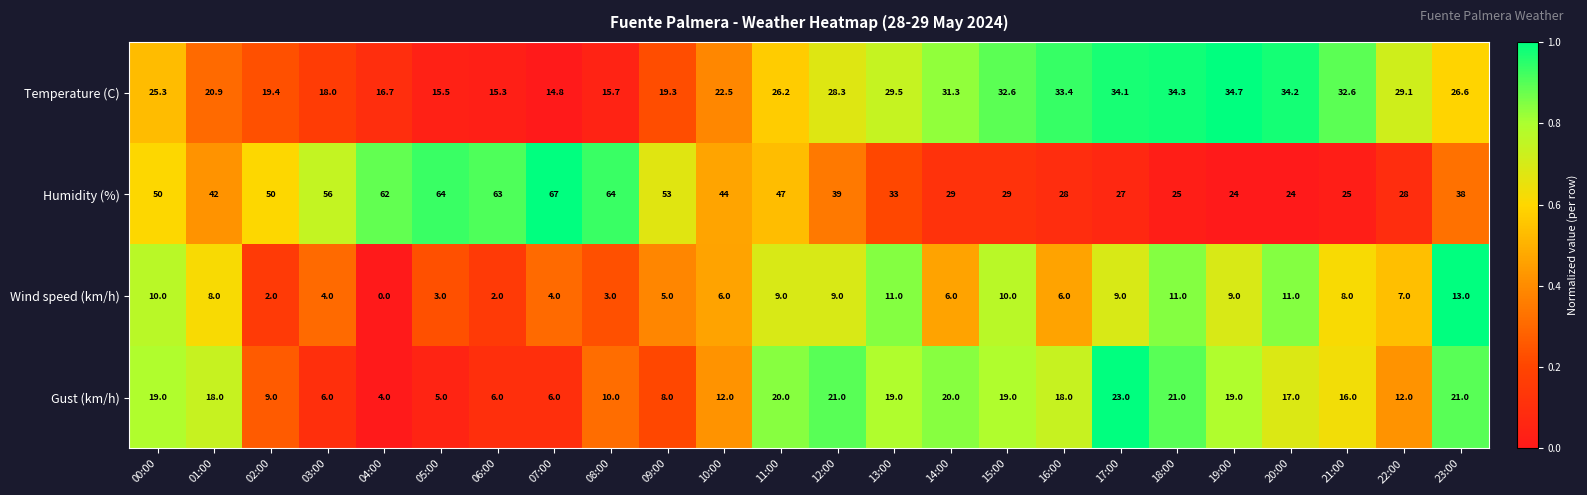

What is the difference between the Gust (km/h) values at 10:00 and 18:00?

9.0